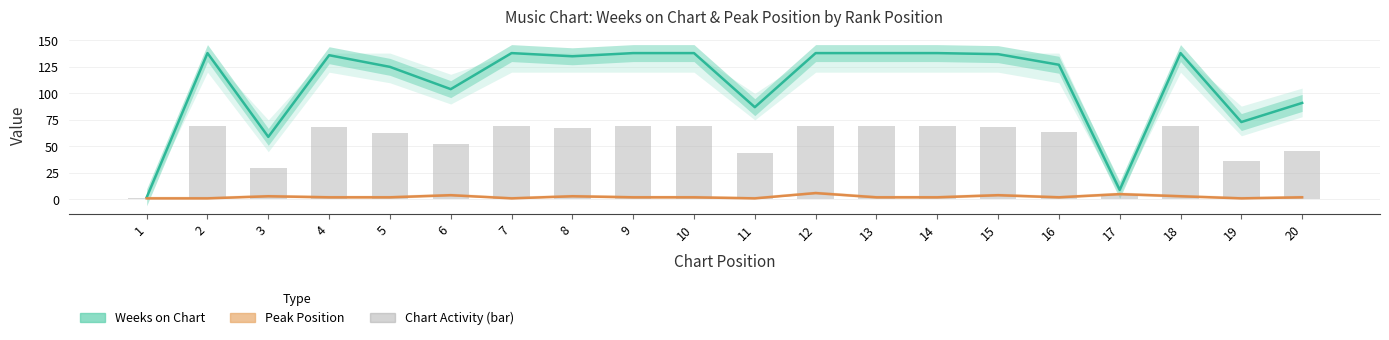

How many groups of bars are there?

20